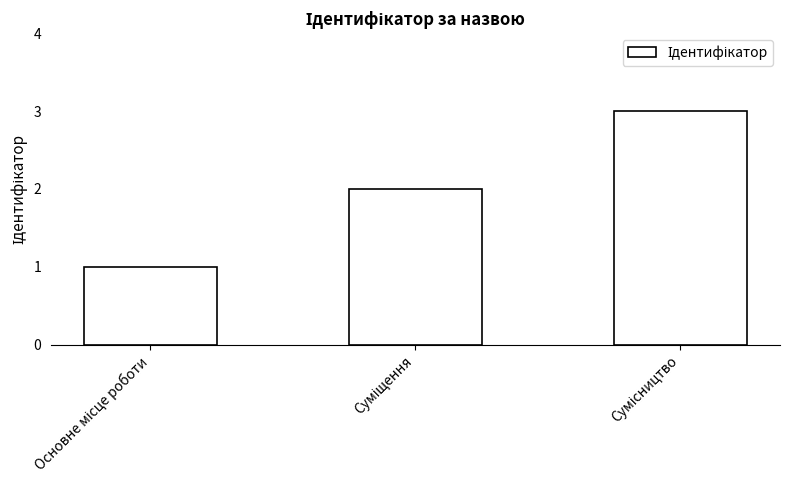

What is the maximum value shown in the chart?

3